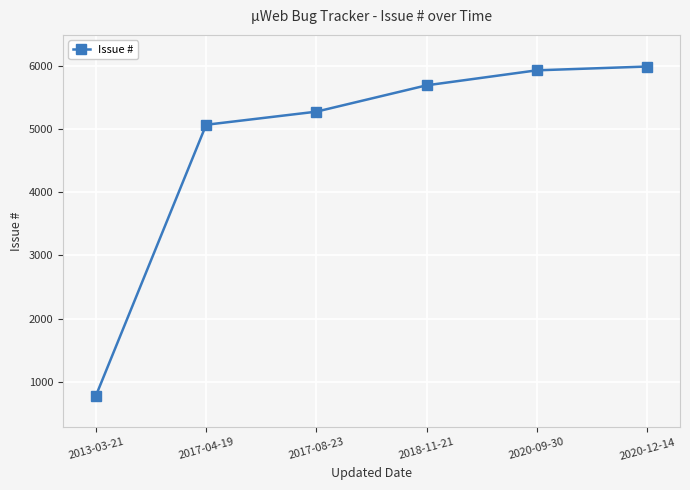

What is the maximum value shown in the chart?

5985